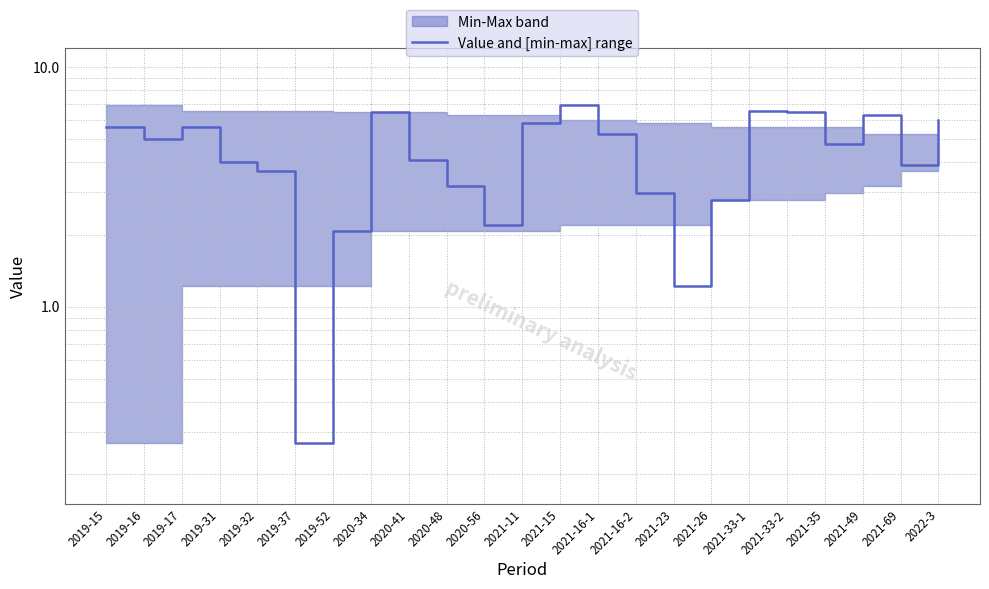

What is the label of the 1st point from the right?

2022-3